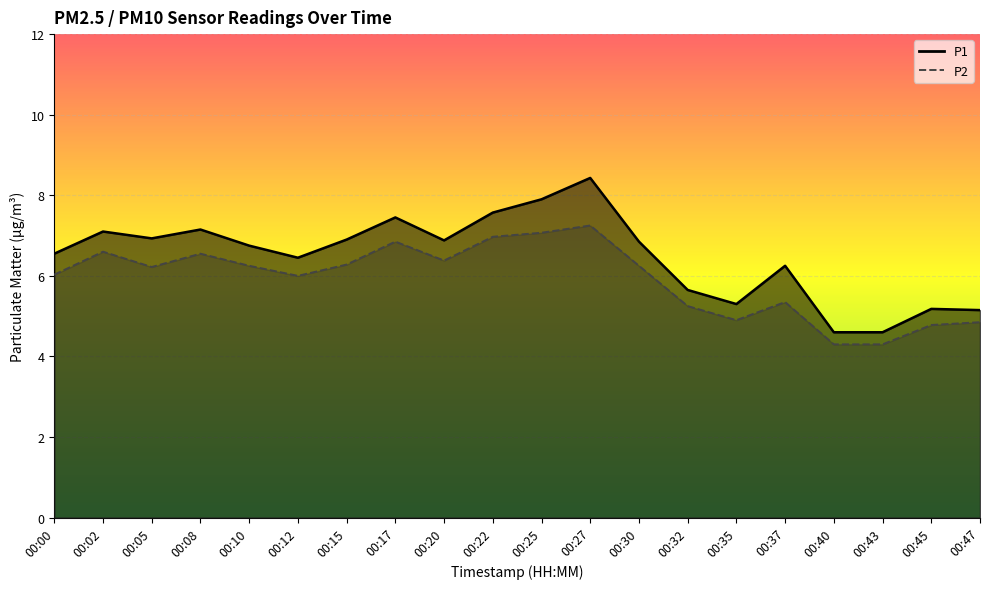

What is the maximum value for P1?

8.4